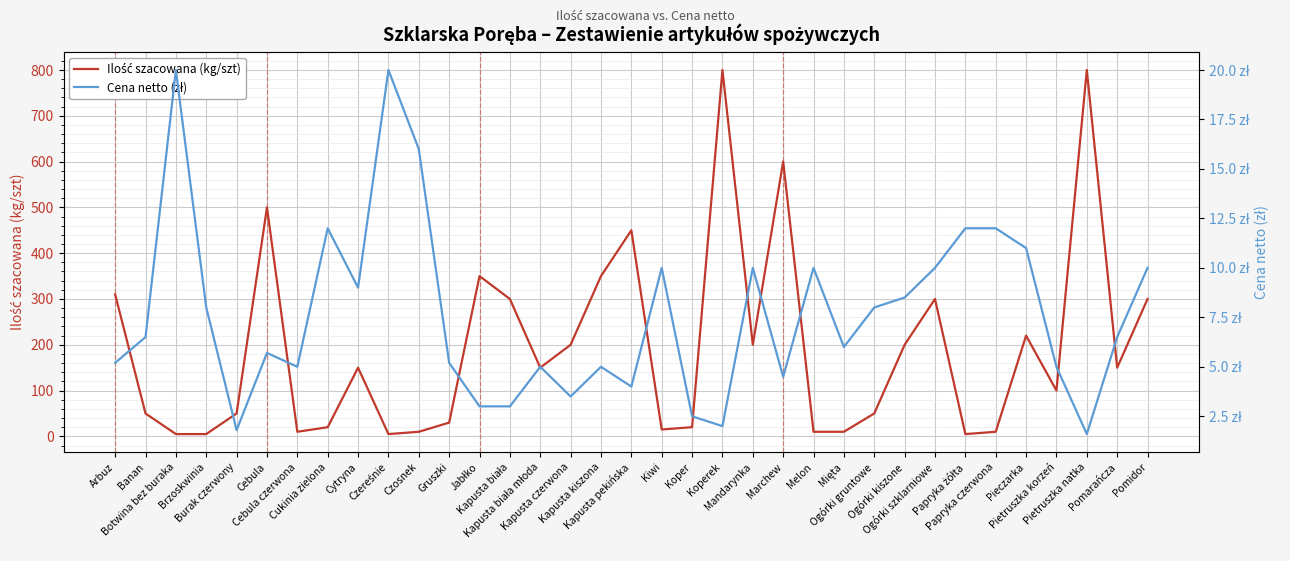

What is the difference between the second highest and second lowest values in the Cena netto (zł) series?

18.2